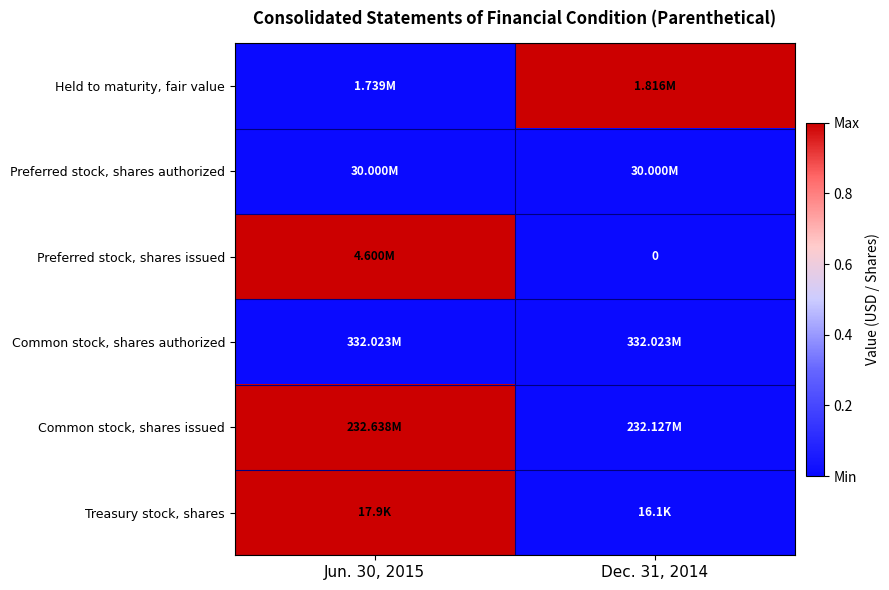

At Jun. 30, 2015, list the series in order from largest to smallest.

Preferred stock, shares issued, Common stock, shares issued, Treasury stock, shares, Held to maturity, fair value, Preferred stock, shares authorized, Common stock, shares authorized